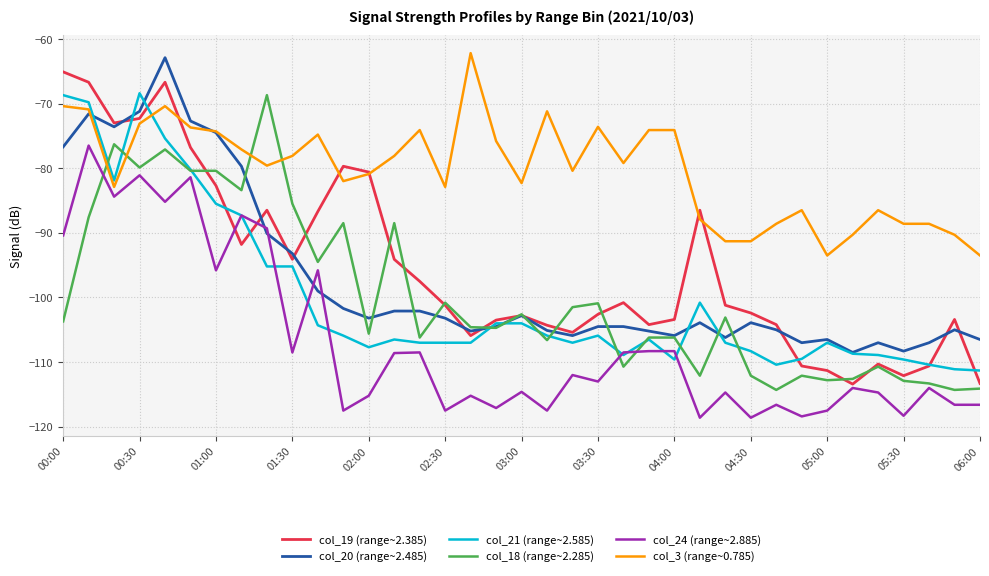

Which series has the largest total across all categories?

col_3 (range~0.785)